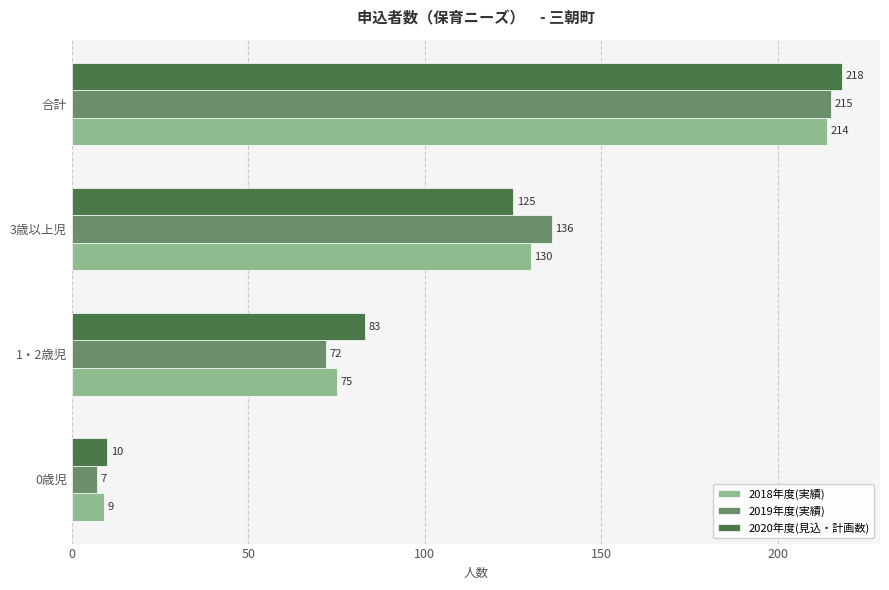

Count the number of data series in this chart.

3